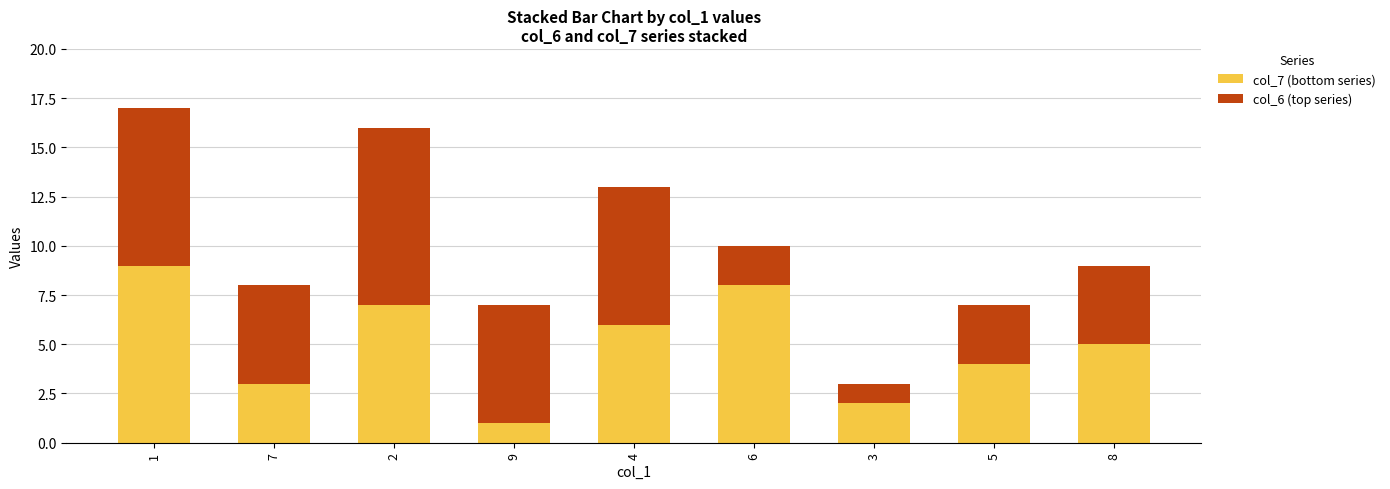

Is it true that col_7 (bottom series) equals 14 at 6?

False